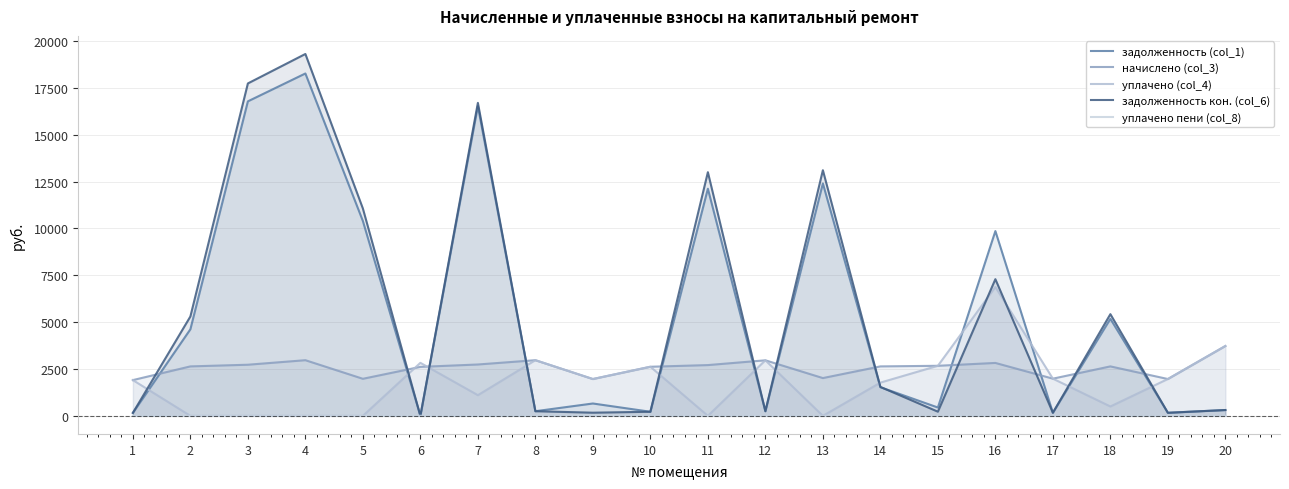

What are all the series names shown in the legend?

задолженность (col_1), начислено (col_3), уплачено (col_4), задолженность кон. (col_6), уплачено пени (col_8)